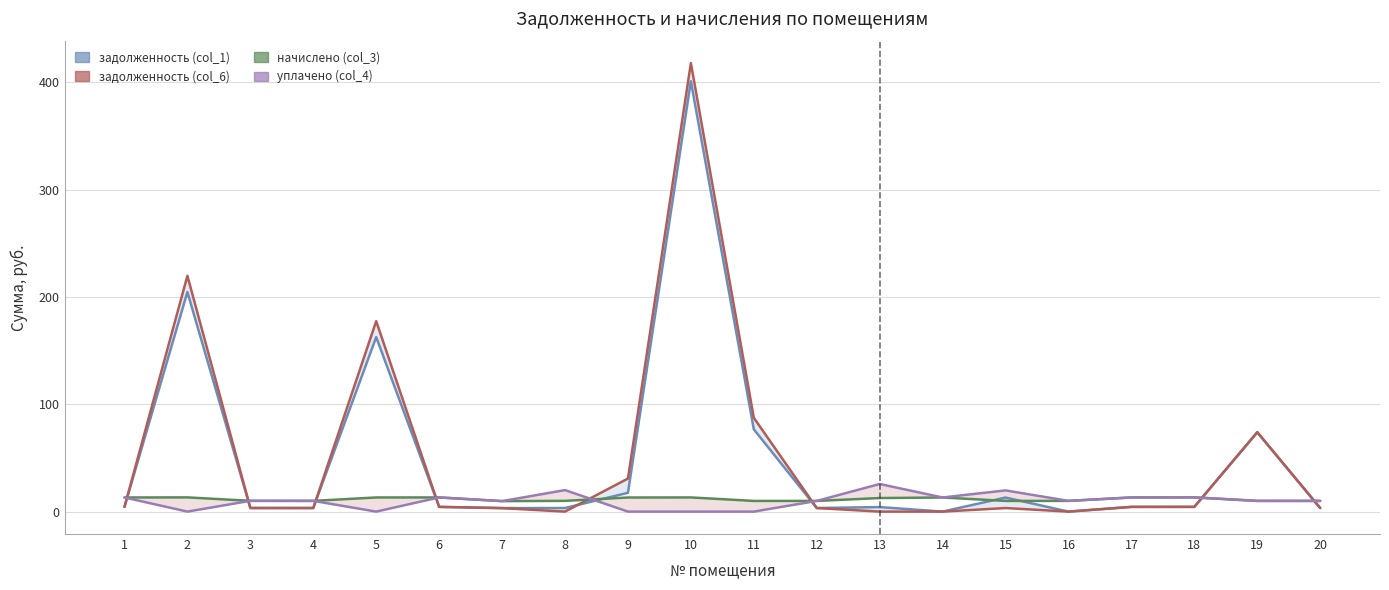

Is the value of начислено (col_3) at 4 greater than the value of уплачено (col_4) at 7?

Yes